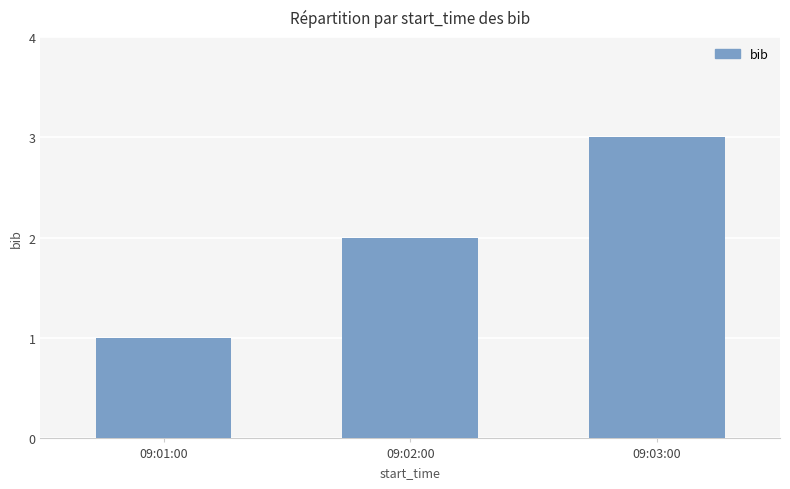

True or false: the data shows 1 at 09:01:00.

True